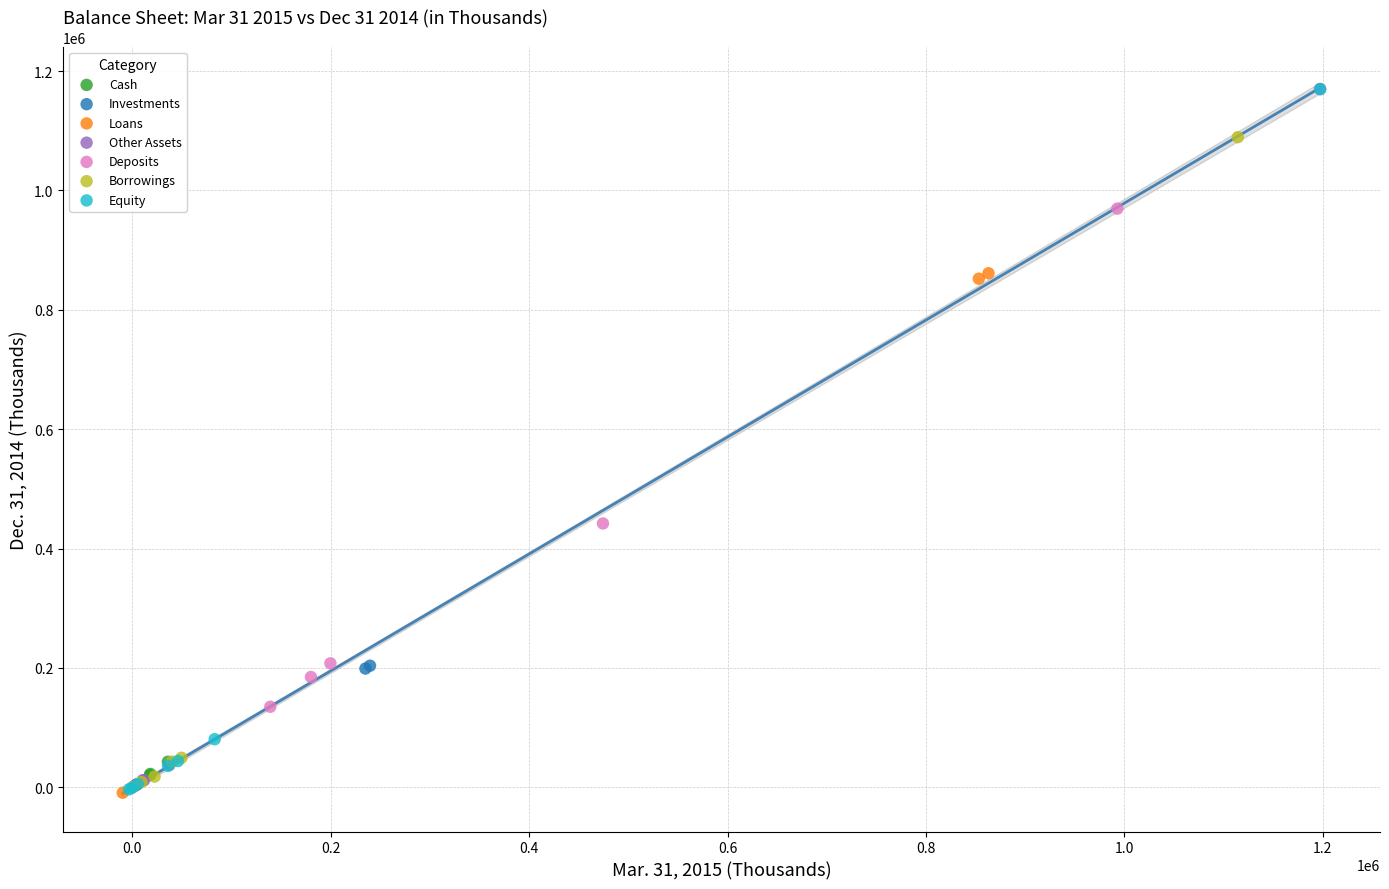

Which series has the largest Y range (max minus min)?

Equity